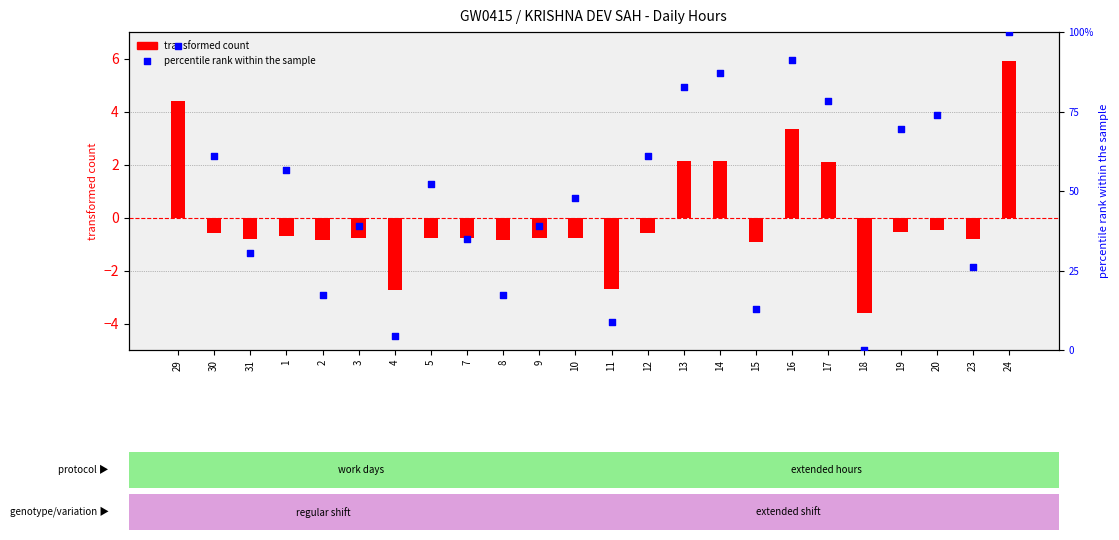

What are all the series names shown in the legend?

transformed count, percentile rank within the sample